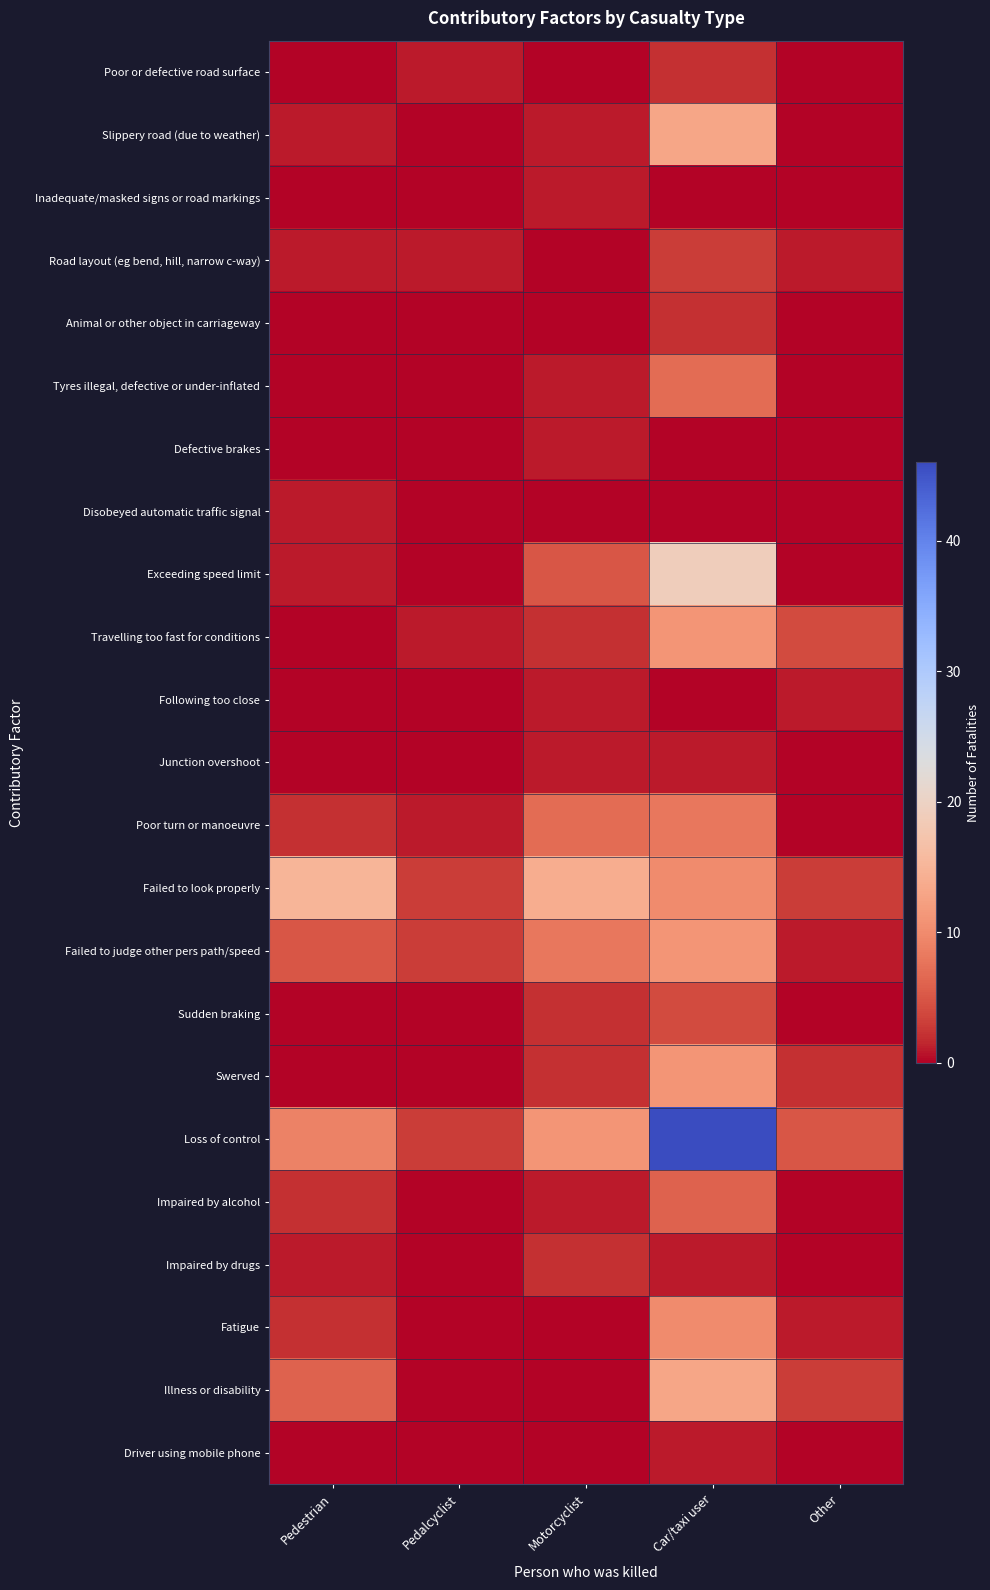

List the series in order of their peak value, lowest first.

Inadequate/masked signs or road markings, Defective brakes, Disobeyed automatic traffic signal, Following too close, Junction overshoot, Driver using mobile phone, Poor or defective road surface, Animal or other object in carriageway, Impaired by drugs, Road layout (eg bend, hill, narrow c-way), Sudden braking, Impaired by alcohol, Tyres illegal, defective or under-inflated, Poor turn or manoeuvre, Fatigue, Travelling too fast for conditions, Failed to judge other pers path/speed, Swerved, Slippery road (due to weather), Illness or disability, Failed to look properly, Exceeding speed limit, Loss of control